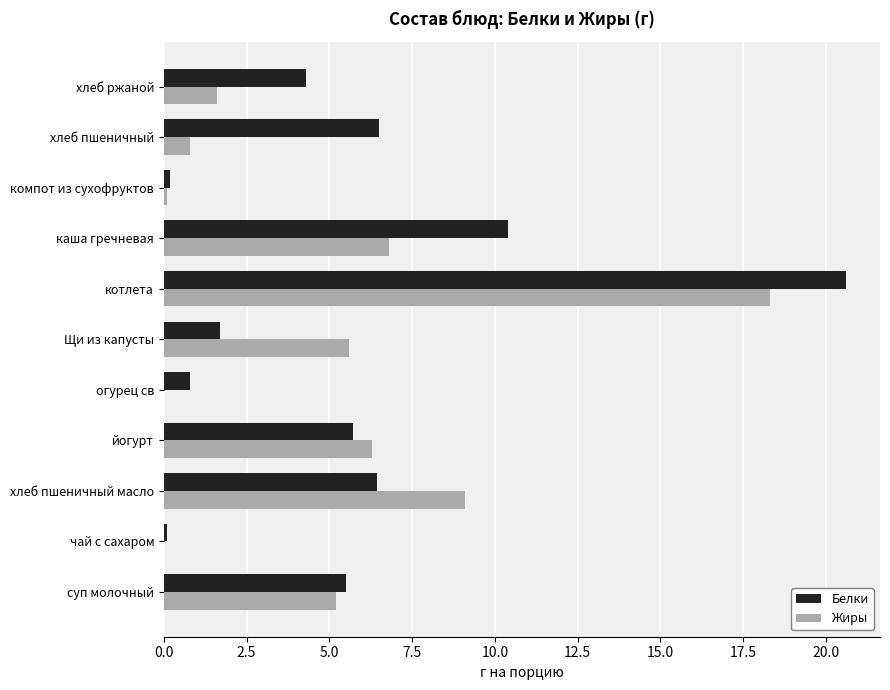

Count the number of categories in the chart.

11